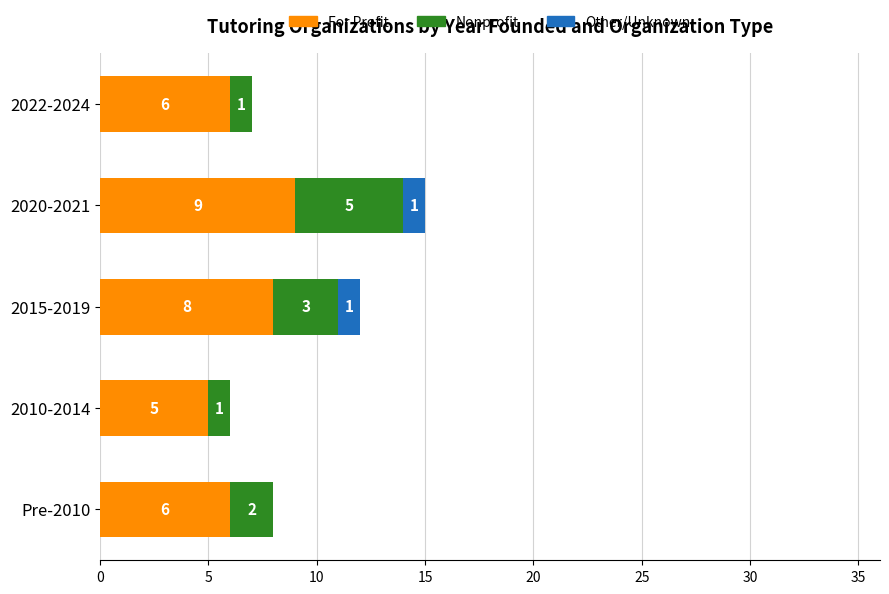

True or false: For Profit has a value of 2 at 2022-2024.

False